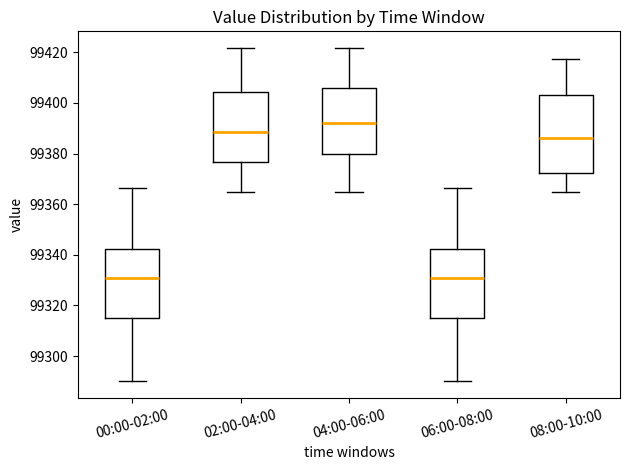

Which box has the highest median line?

04:00-06:00